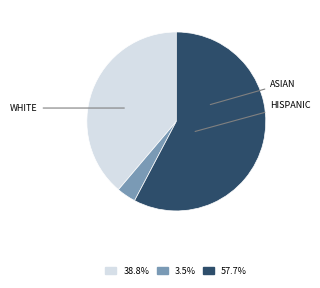

Which category has the biggest portion of the pie?

HISPANIC